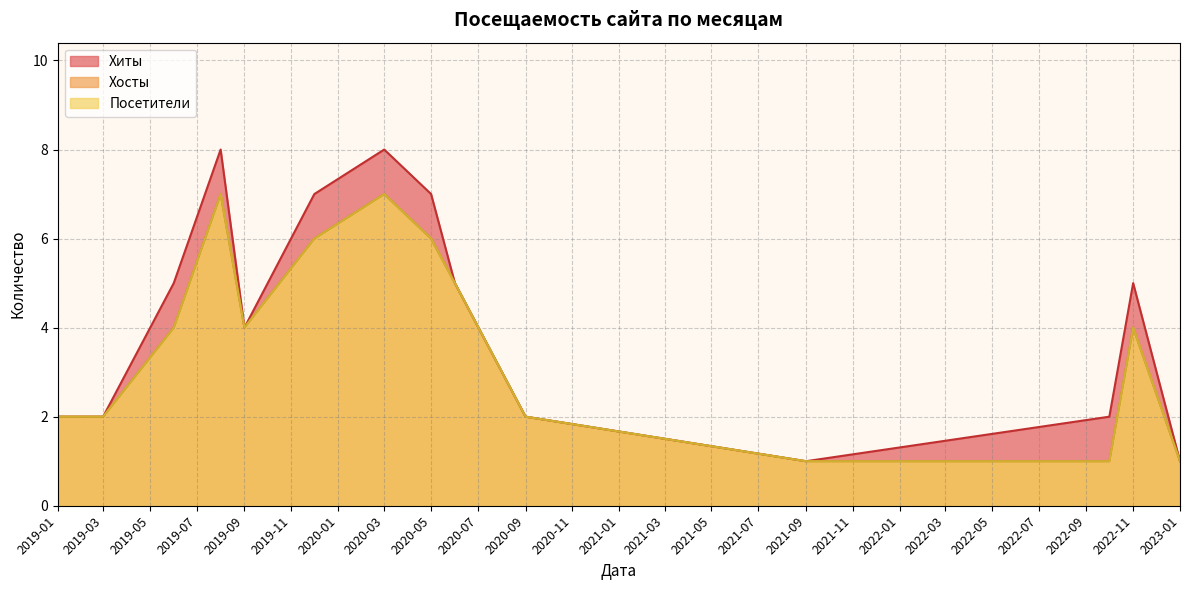

The Хиты series shows 12 at 2020-05. True or false?

False